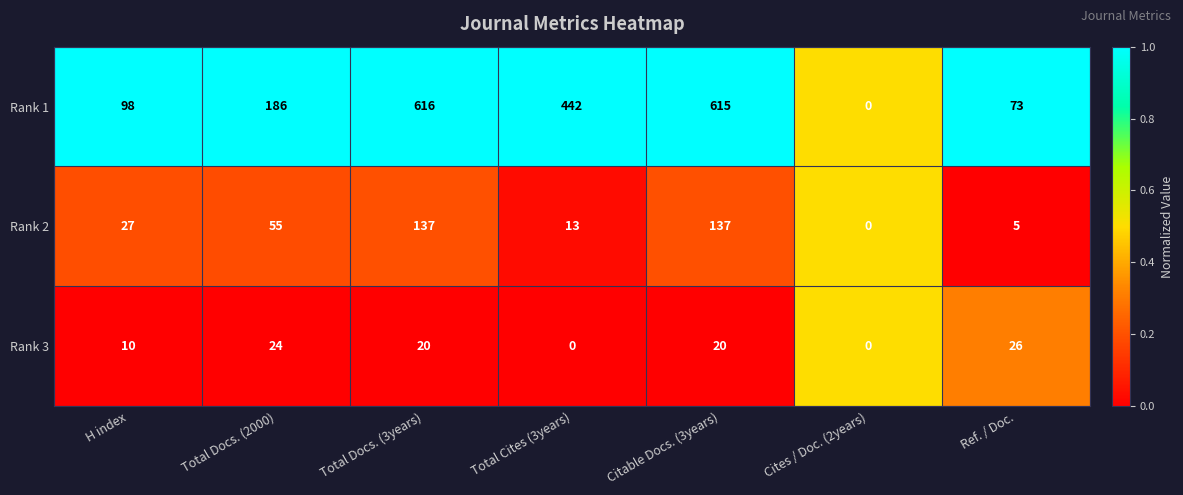

Is it true that Rank 3 equals 0 at Total Cites (3years)?

True